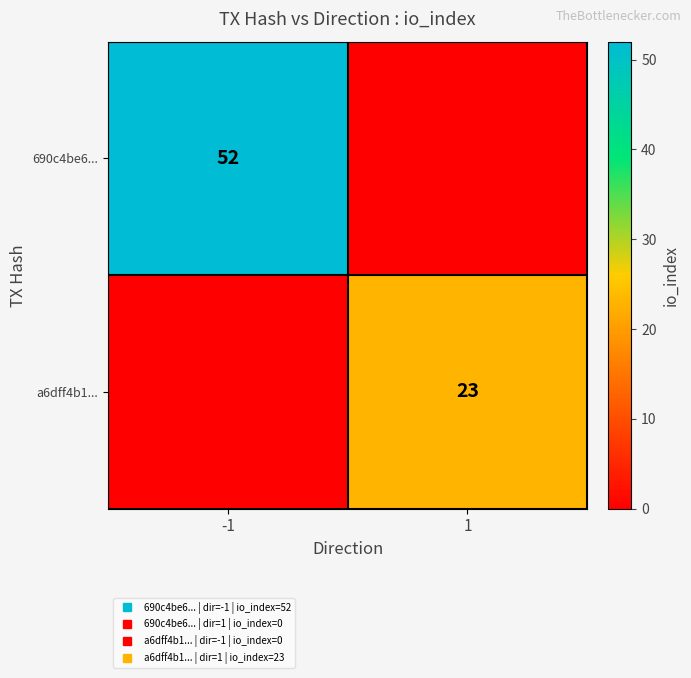

True or false: a6dff4b1... has a value of 35 at 1.

False